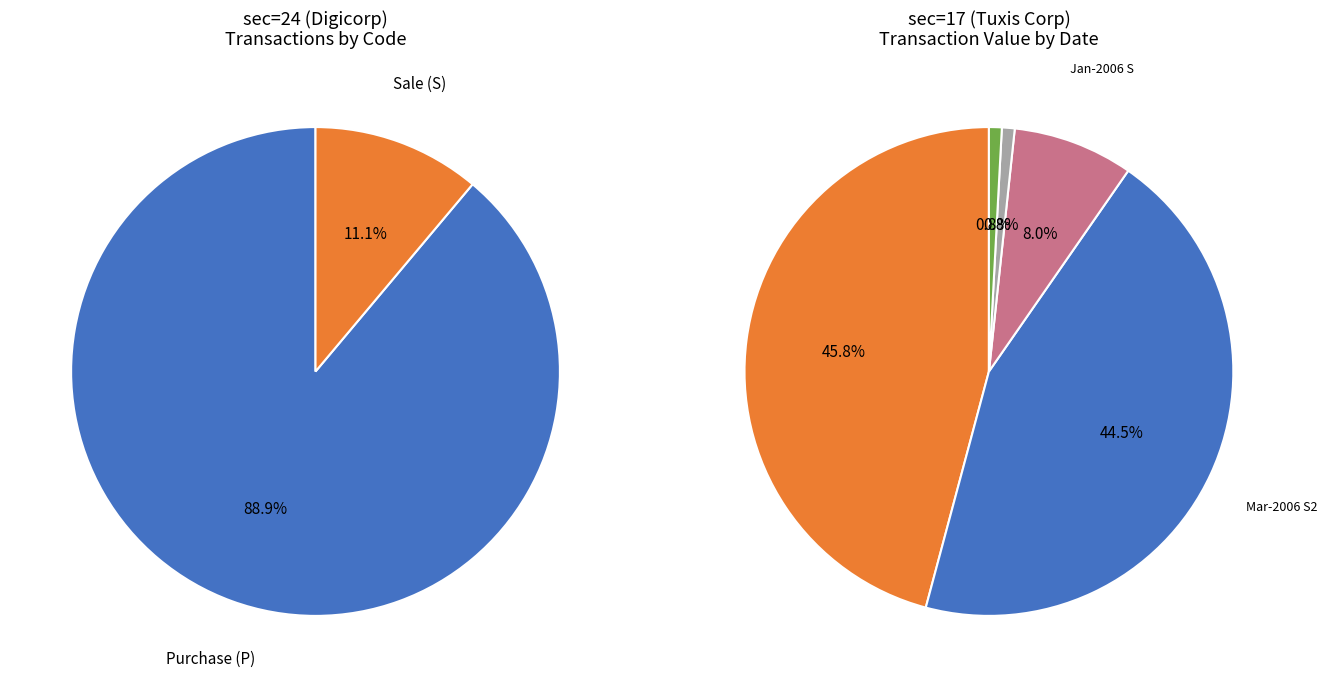

To the nearest percent, what is the average slice percentage?

50%